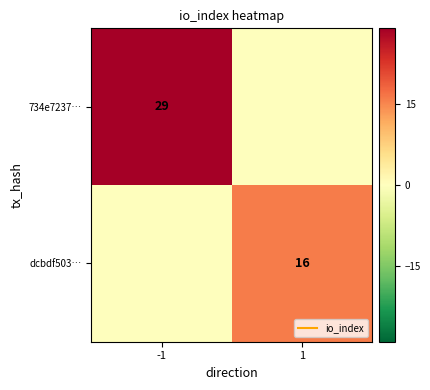

At how many categories does at least one series exceed 11?

2